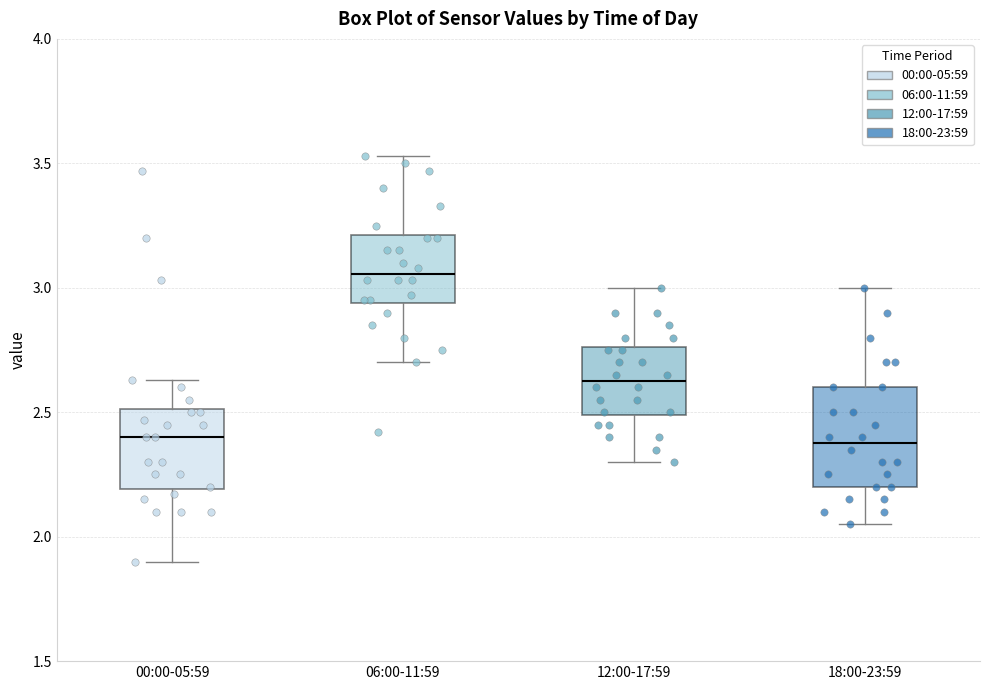

Where is the lower edge of the box for 06:00-11:59 on the y-axis? The values are not printed on the chart, so give them approximately, as read against the axis.

2.95